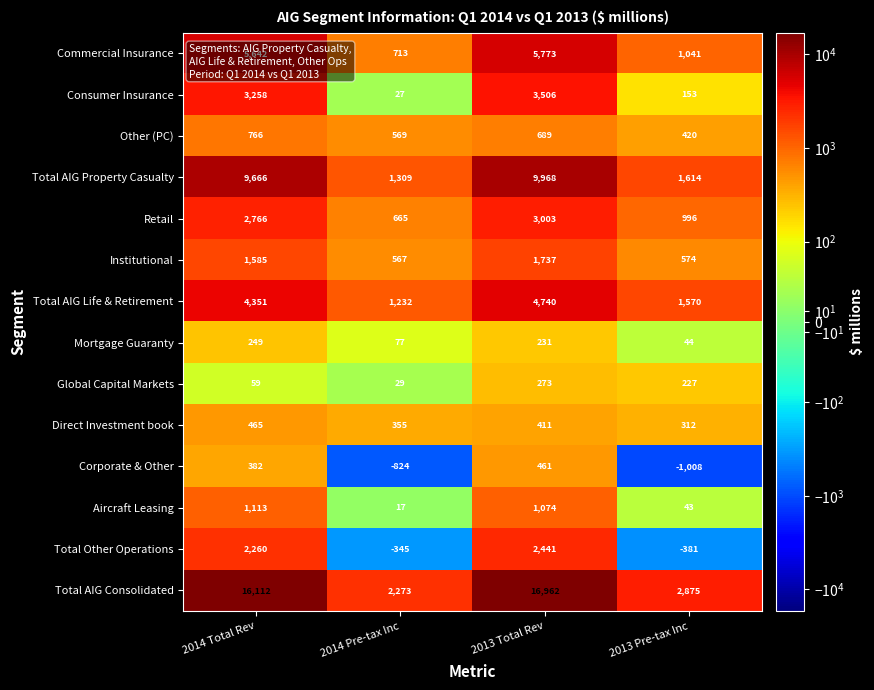

What is the difference between the maximum and second lowest values in the Consumer Insurance series?

3353